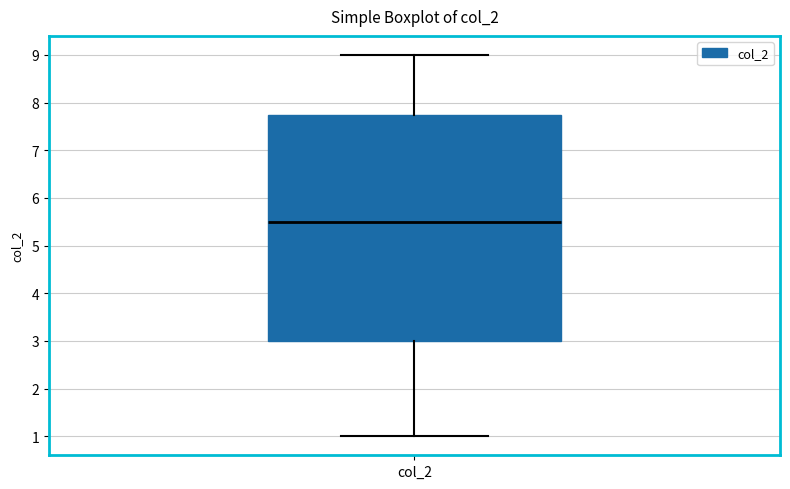

Transcribe this box plot: give where the median line is, the range the box spans, and where the two whiskers end, as read against the y-axis. The values are not printed on the chart, so give them approximately, as read against the axis.

median 5.5, box 3.0 to 7.8, whiskers 1.0 to 9.0